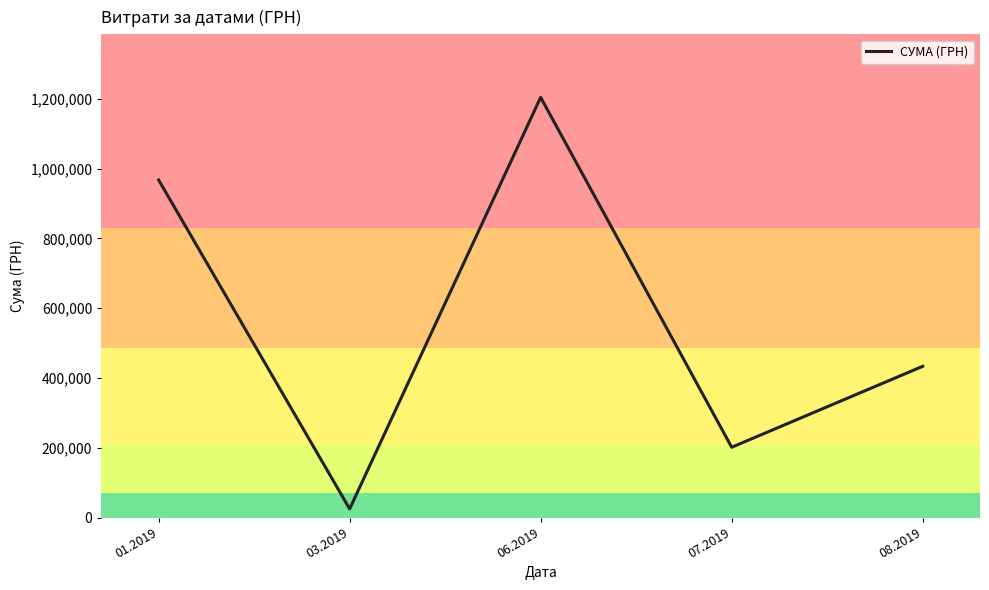

List the labels in order of value, largest first.

06.2019, 01.2019, 08.2019, 07.2019, 03.2019